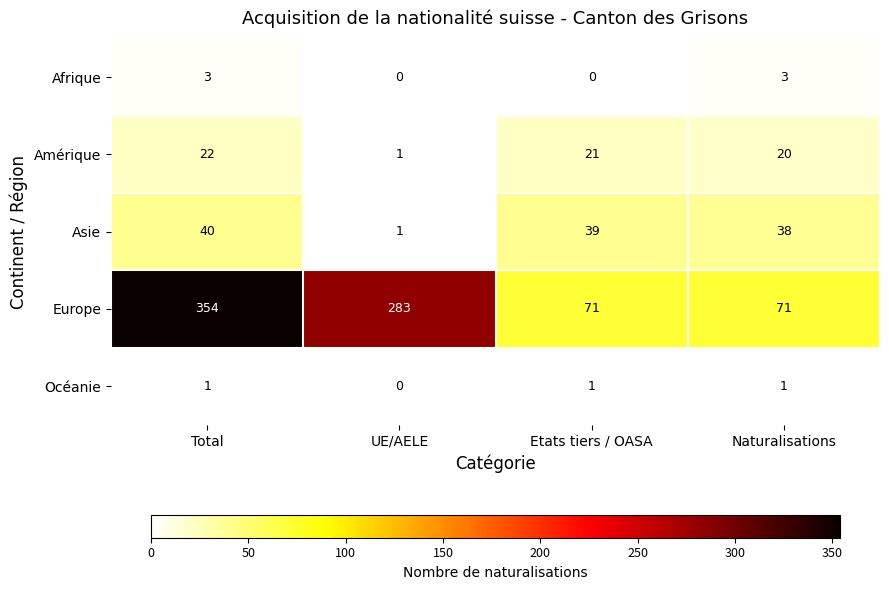

What is the approximate value of Europe at Etats tiers / OASA, to the nearest 10?

70